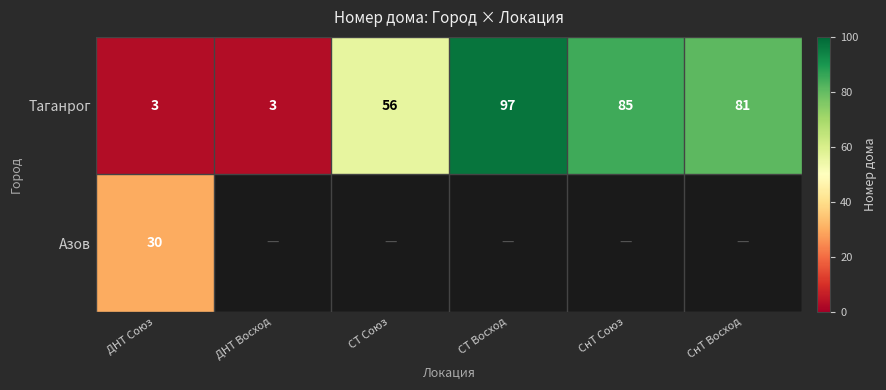

Count the number of data series in this chart.

2